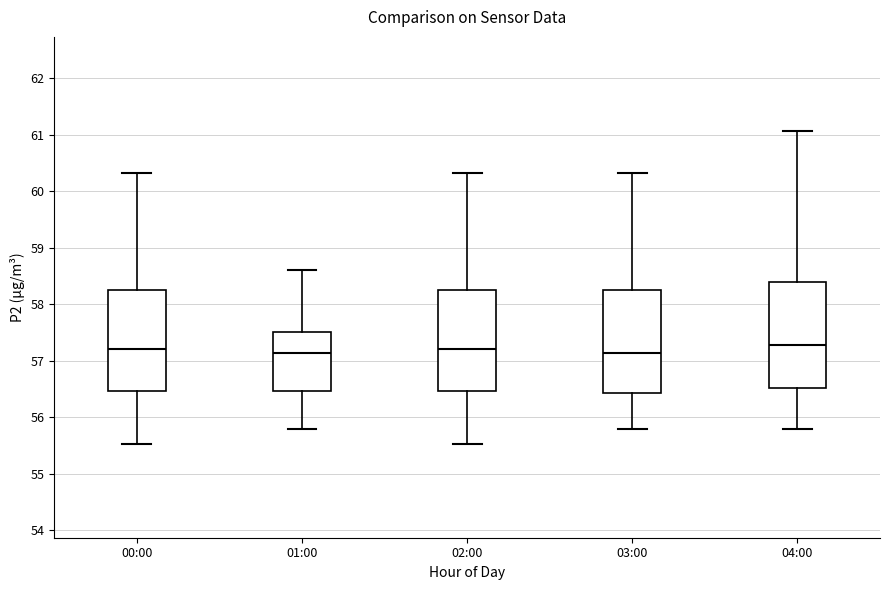

Reading left to right, read every box against the y-axis: the position of its median line, the range the box covers, and the ends of its whiskers. The values are not printed on the chart, so give them approximately, as read against the axis.

00:00: median 57.2, box 56.5 to 58.3, whiskers 55.5 to 60.3
01:00: median 57.1, box 56.5 to 57.5, whiskers 55.8 to 58.6
02:00: median 57.2, box 56.5 to 58.3, whiskers 55.5 to 60.3
03:00: median 57.1, box 56.4 to 58.3, whiskers 55.8 to 60.3
04:00: median 57.3, box 56.5 to 58.4, whiskers 55.8 to 61.1